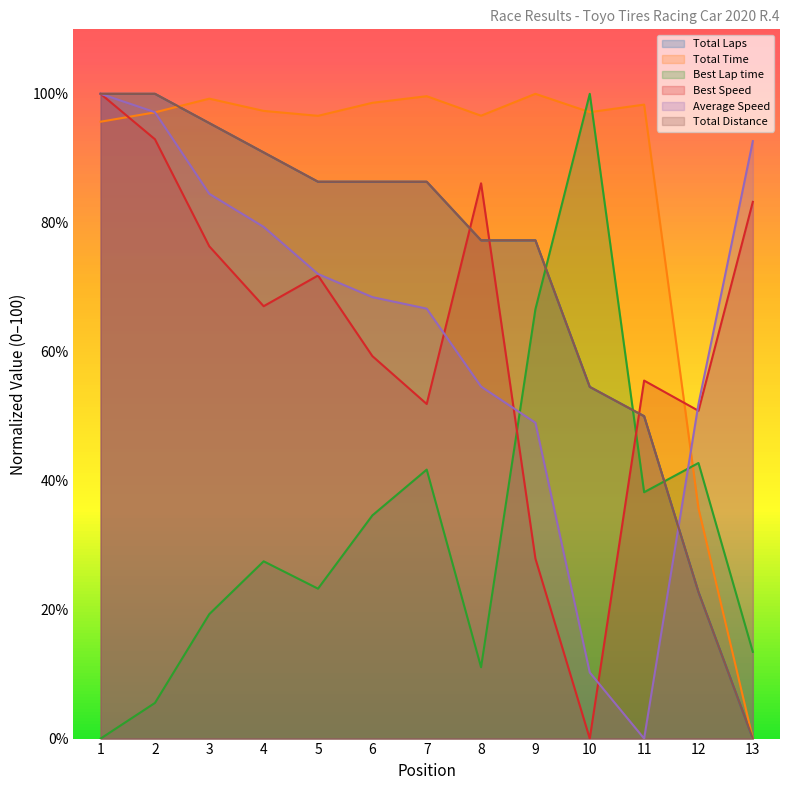

At which label does Total Laps reach its peak?

1